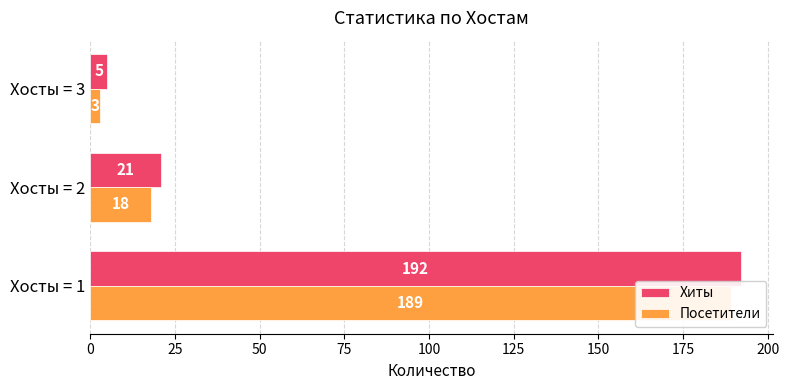

Count the number of categories in the chart.

3